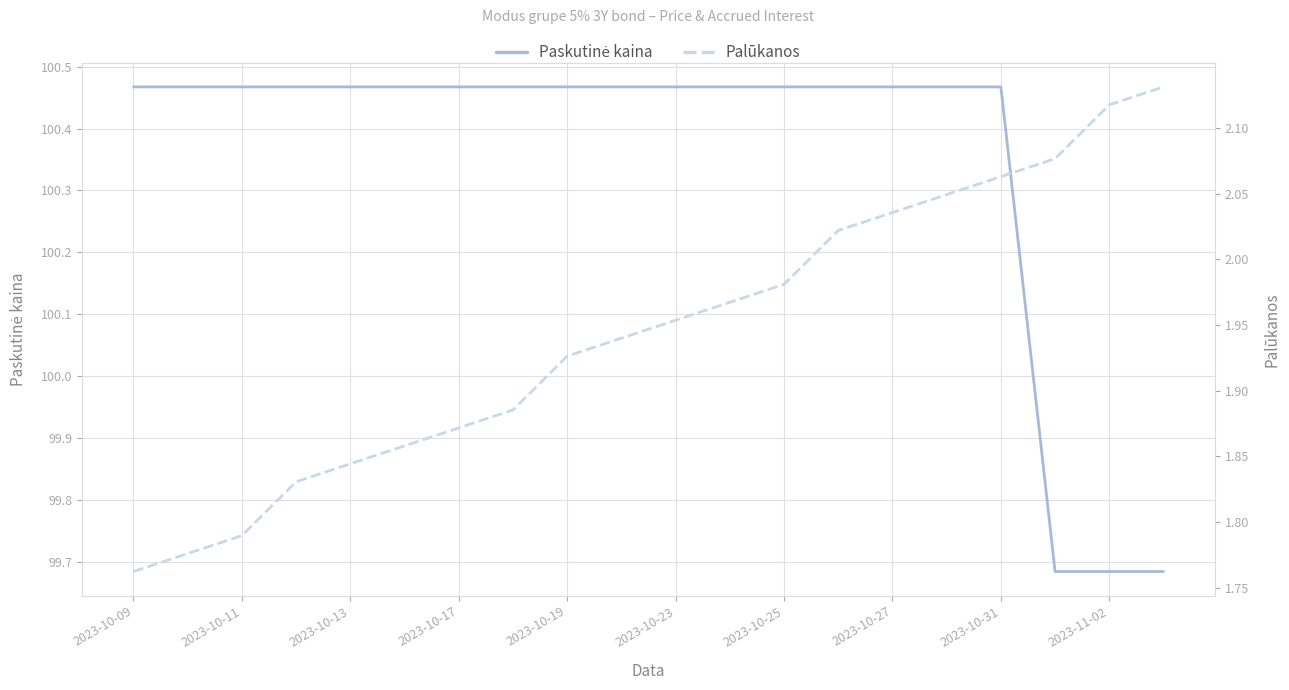

Is the value of Paskutinė kaina at 2023-11-02 greater than the value of Palūkanos at 2023-10-25?

Yes